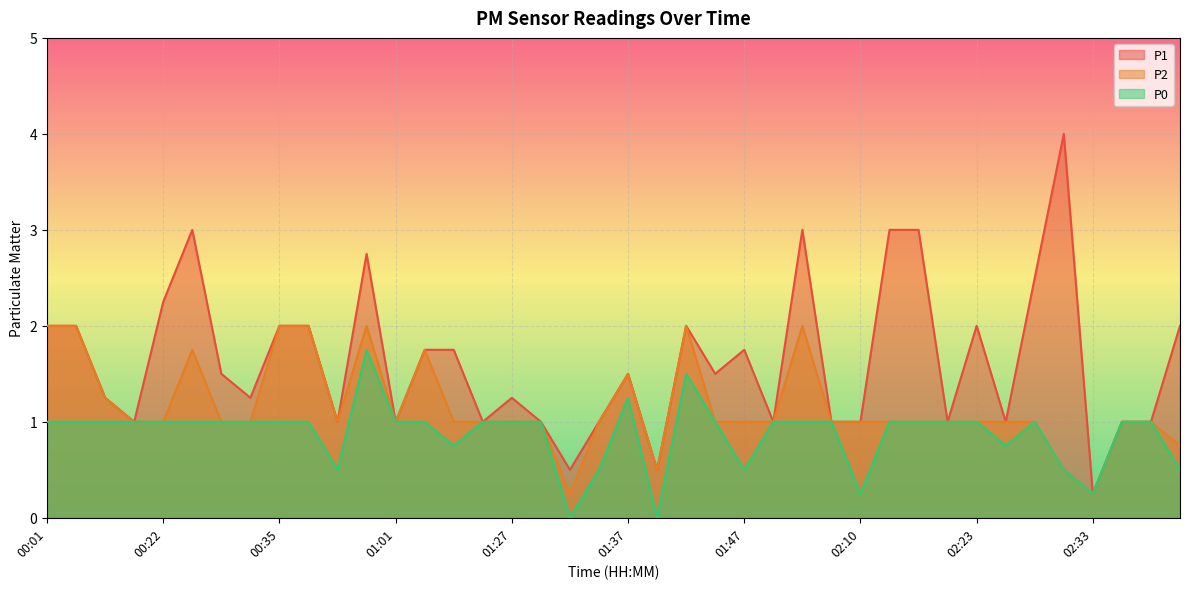

What are all the series names shown in the legend?

P1, P2, P0